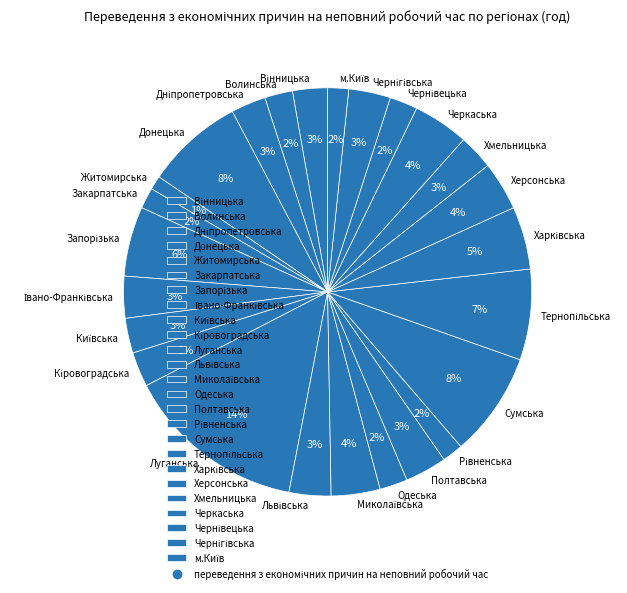

To the nearest percent, what percentage of the pie is Одеська?

2%